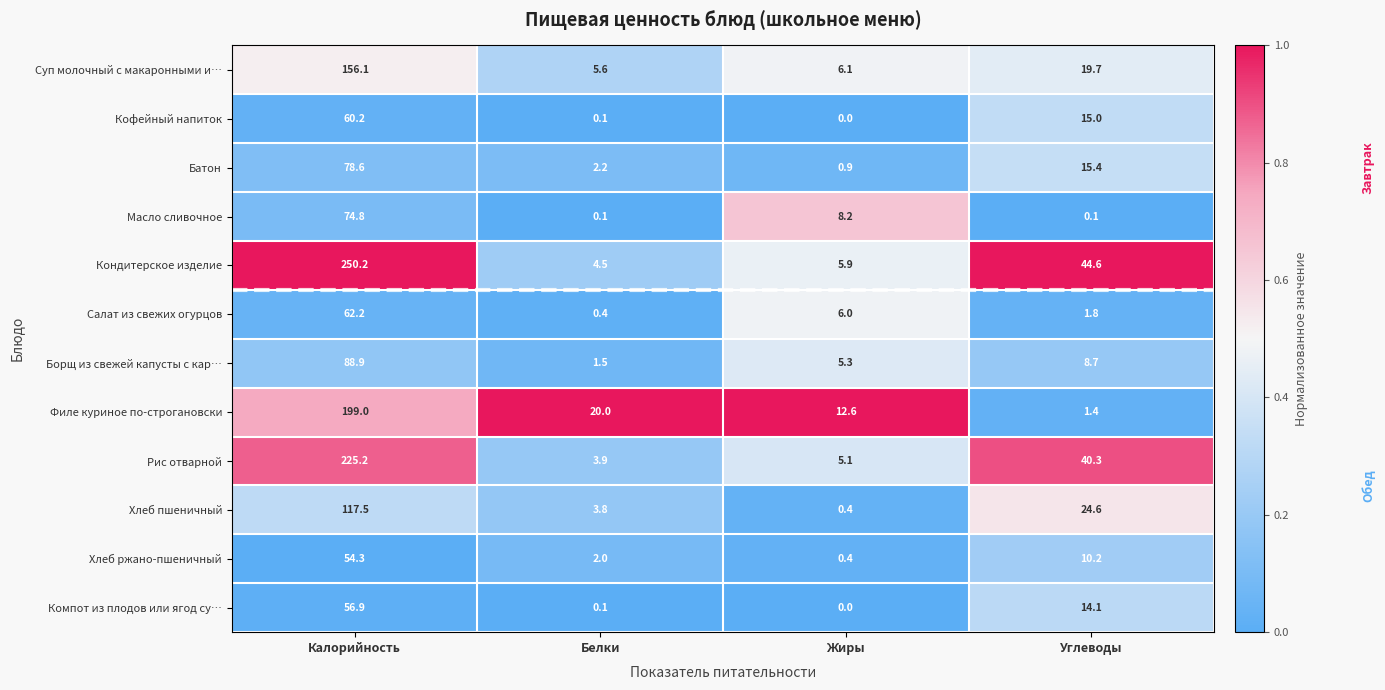

What is the approximate value of Суп молочный с макаронными и… at Жиры?

6.1